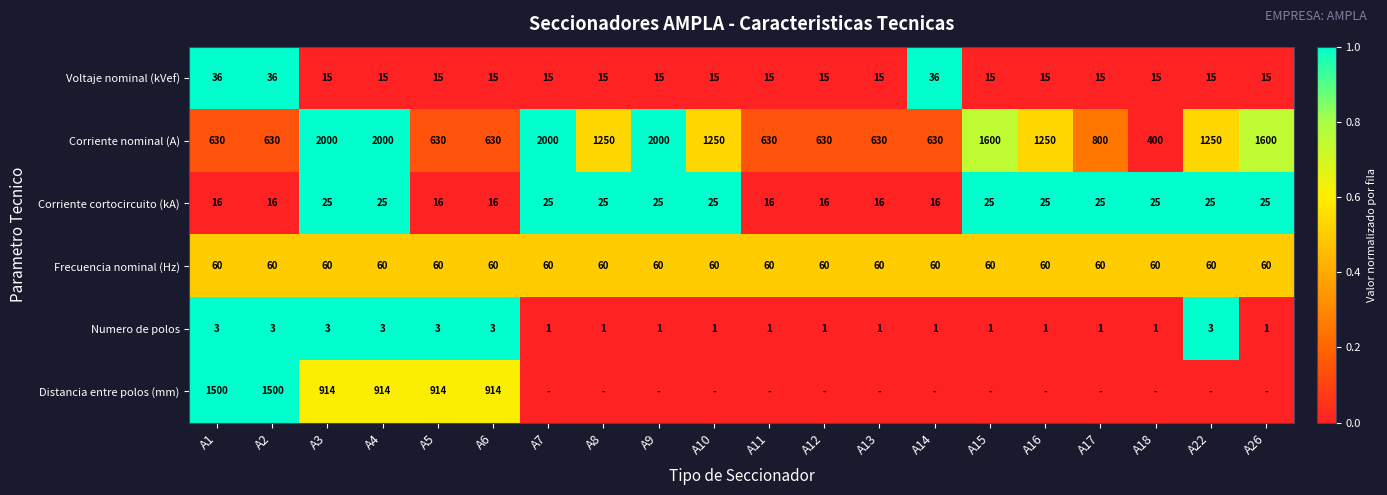

What is the maximum value for Voltaje nominal (kVef)?

36